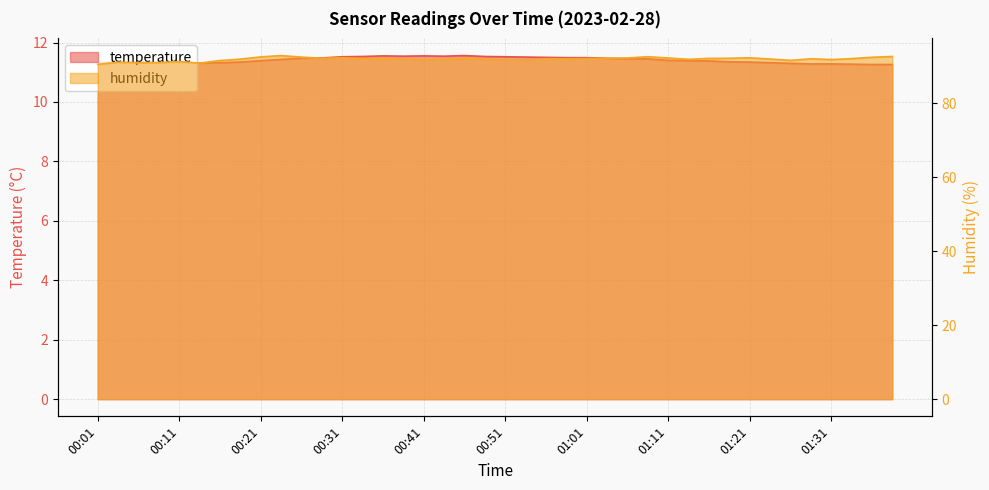

Where is the first local maximum for humidity?

00:04